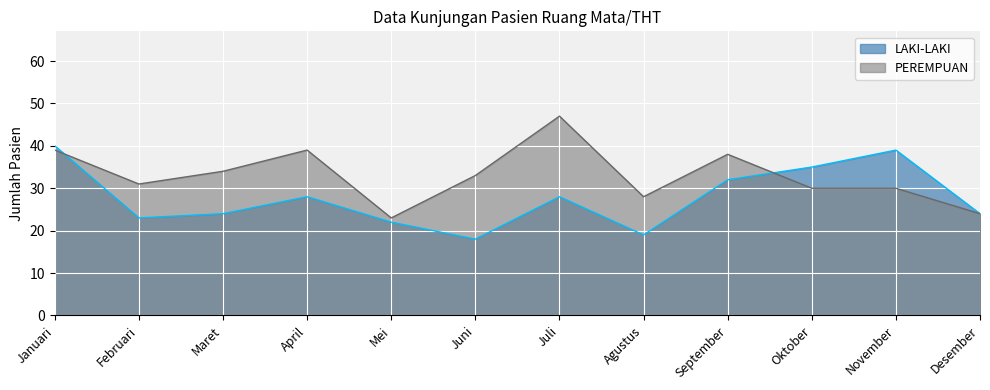

Which series changed the most between April and November?

LAKI-LAKI